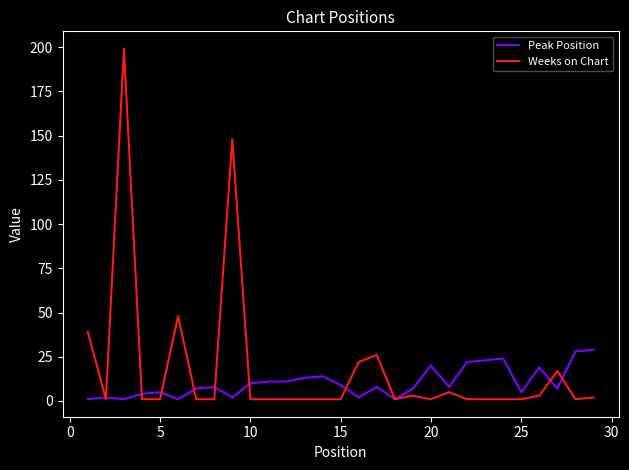

List the series in order of their peak value, highest first.

Weeks on Chart, Peak Position